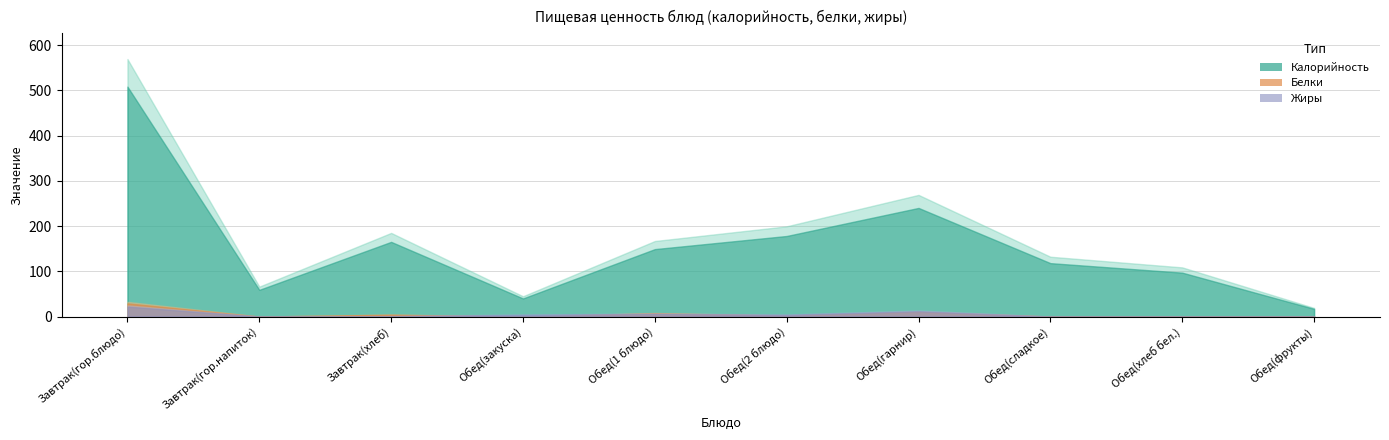

What is the greatest value displayed?

508